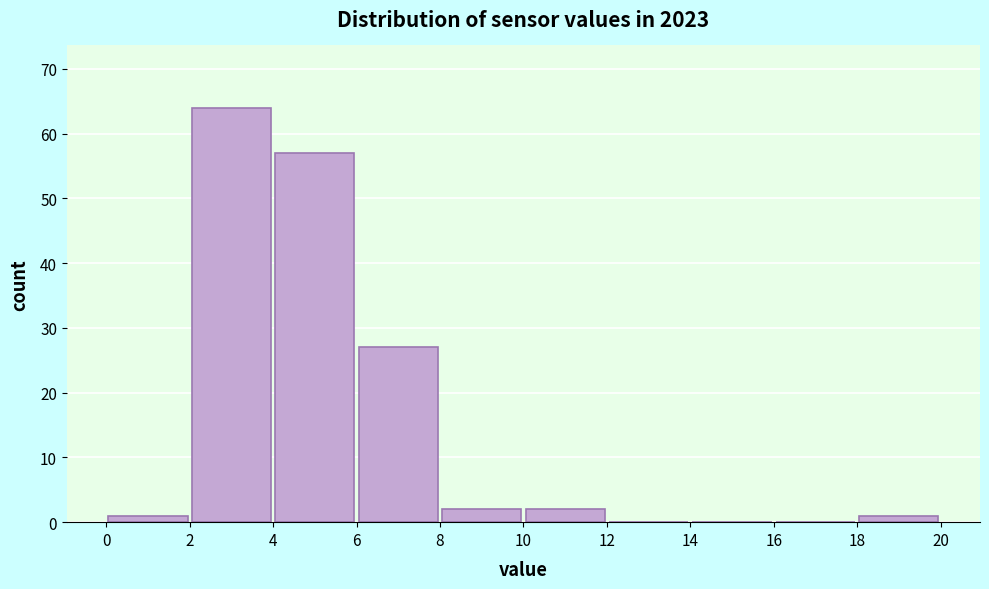

Which range on the x-axis has the tallest bar?

2 to 4